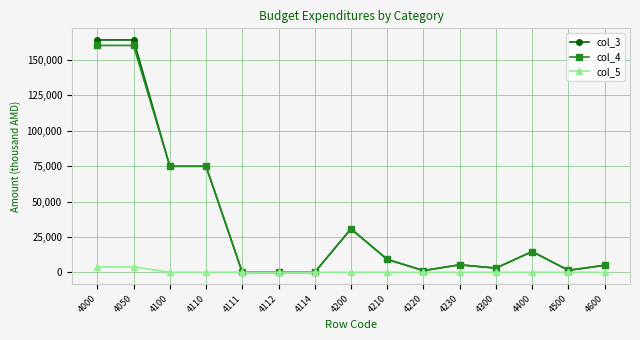

What is the maximum value shown in the chart?

164229.4